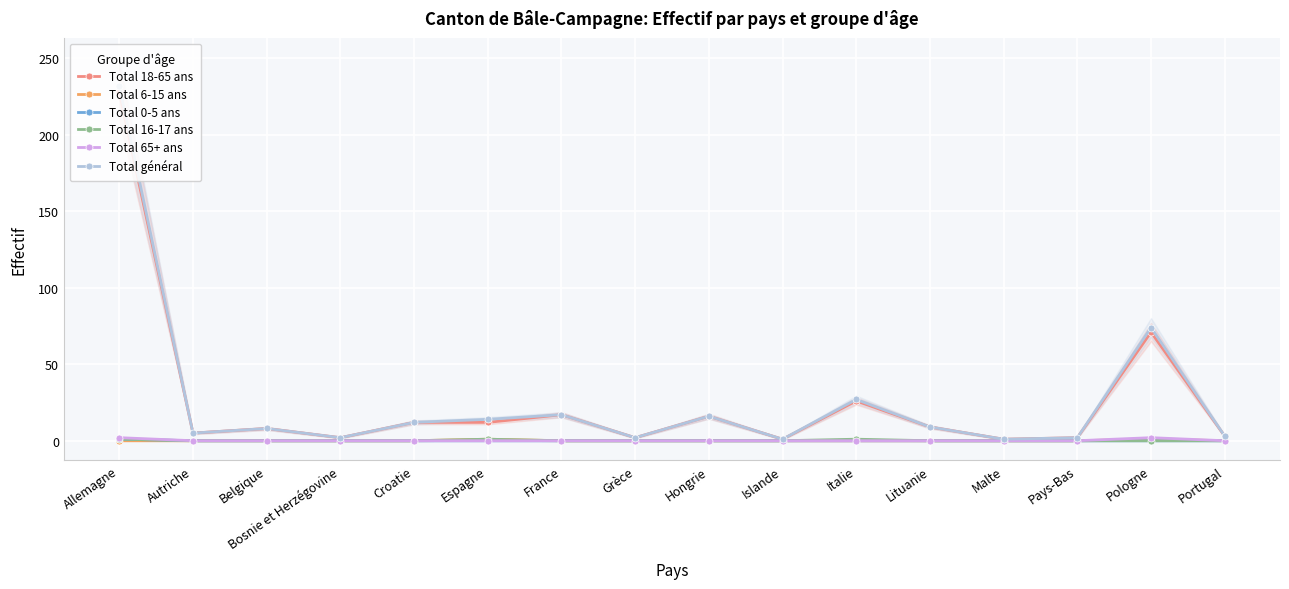

Which has a higher value, Islande or Espagne?

Espagne